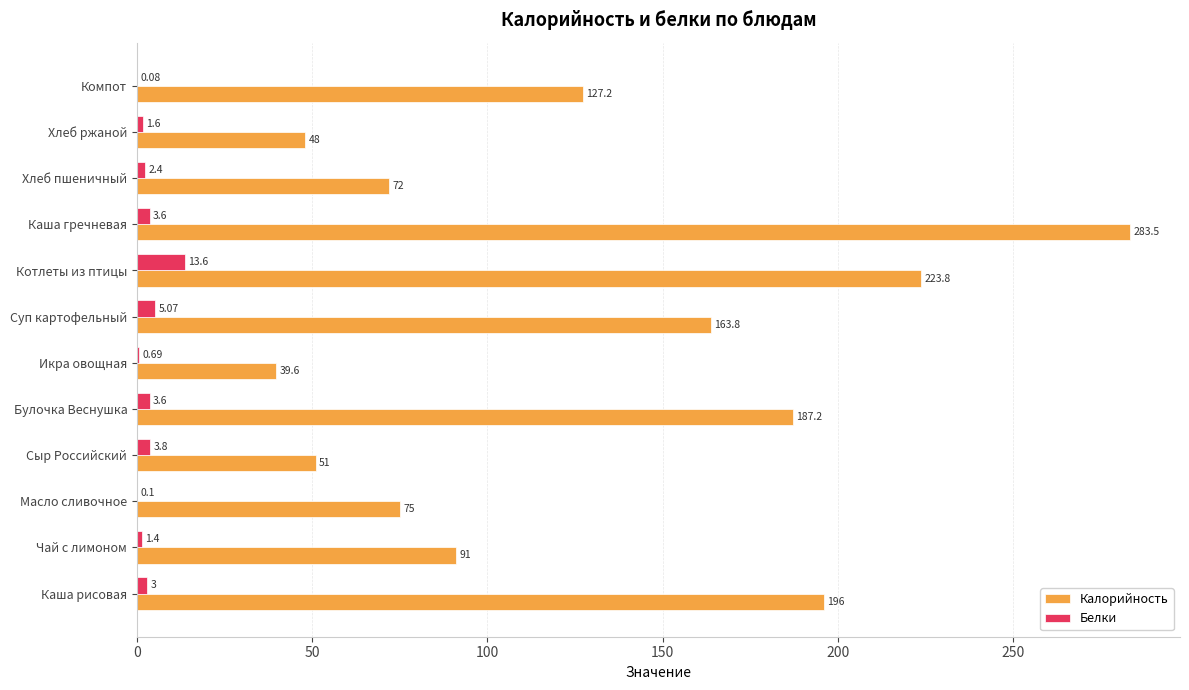

Count the number of data series in this chart.

2